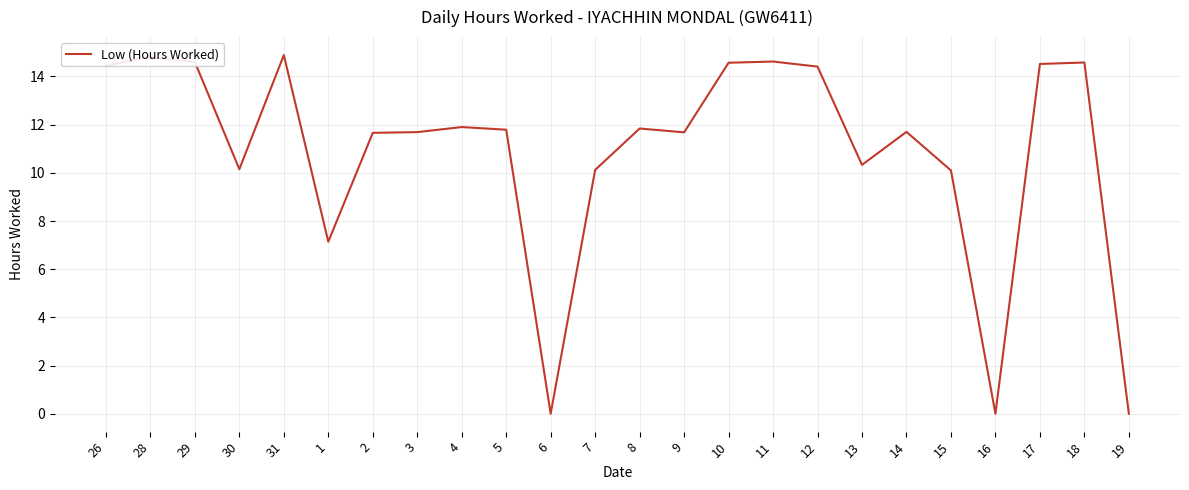

What is the change in value from 28 to 1?

-7.7